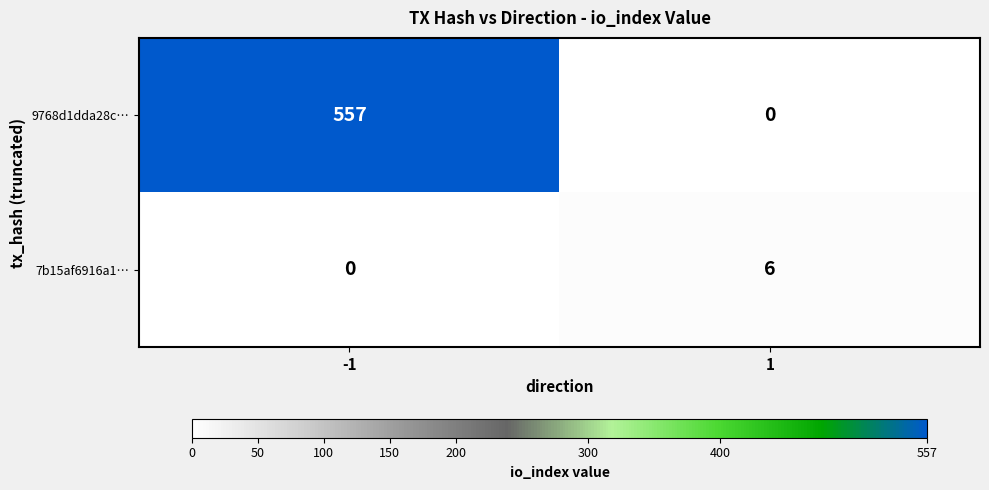

At -1, list the series in order from smallest to largest.

7b15af6916a1…, 9768d1dda28c…